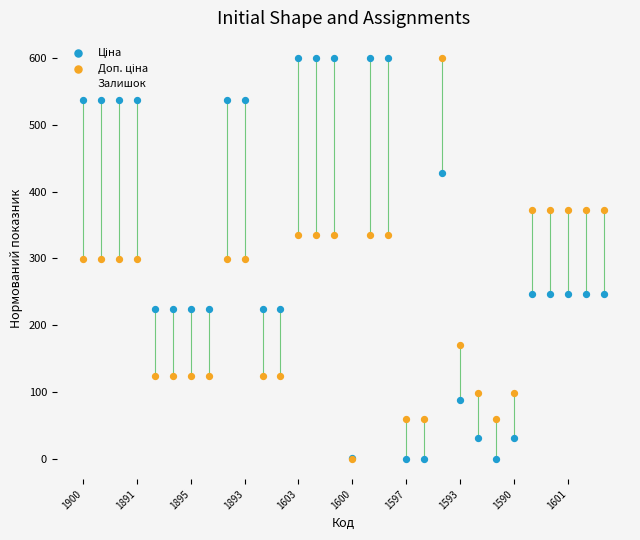

Which series has the largest total across all categories?

Ціна